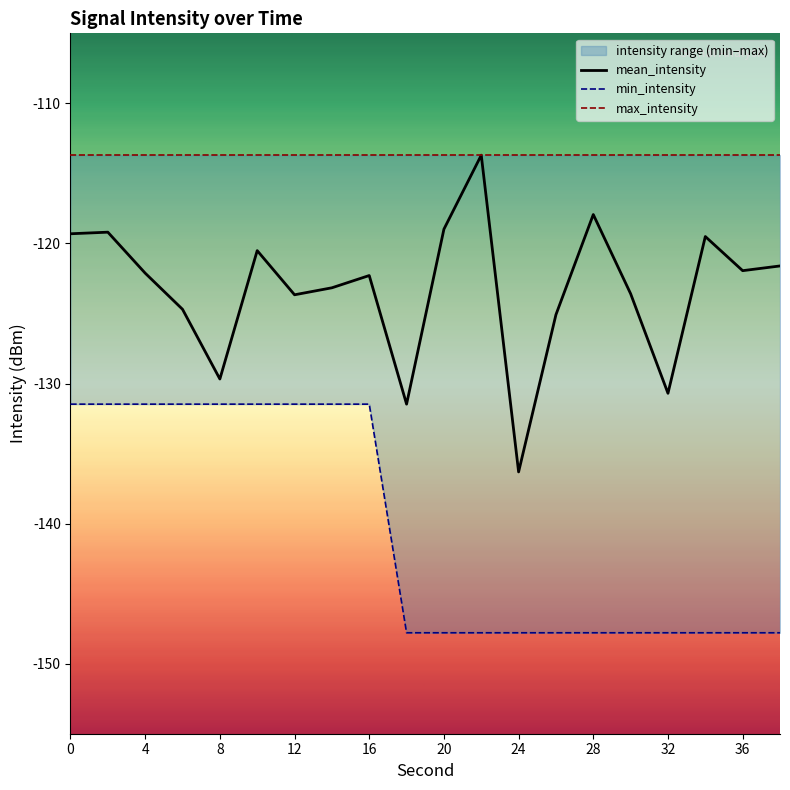

True or false: mean_intensity and min_intensity cross at least once.

False